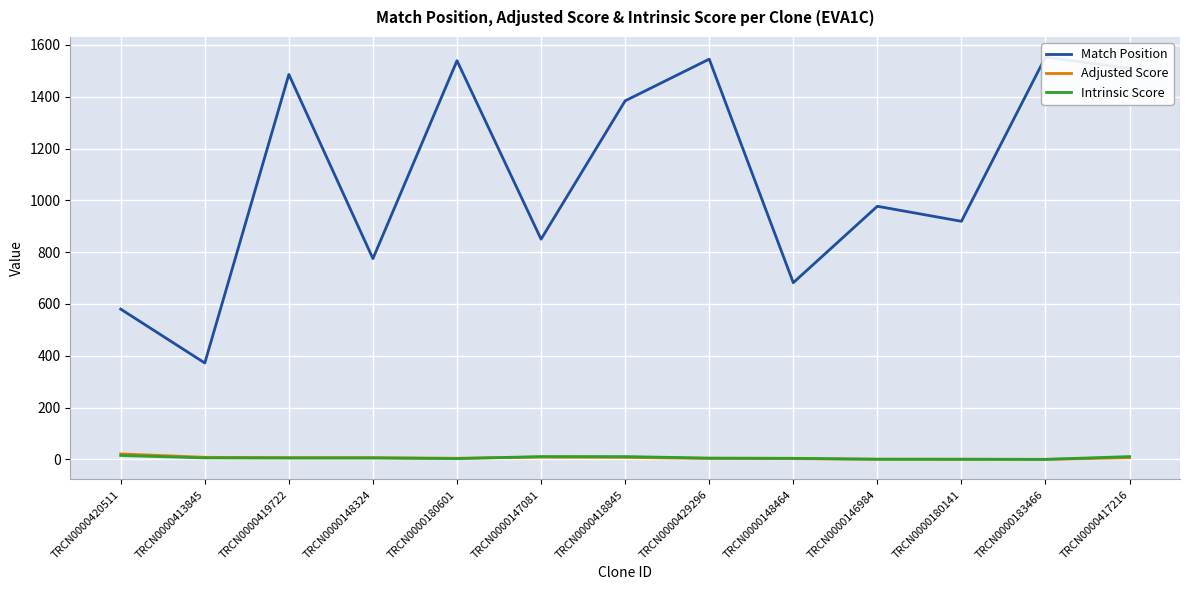

True or false: Adjusted Score has a value of 0.3 at TRCN0000180141.

True